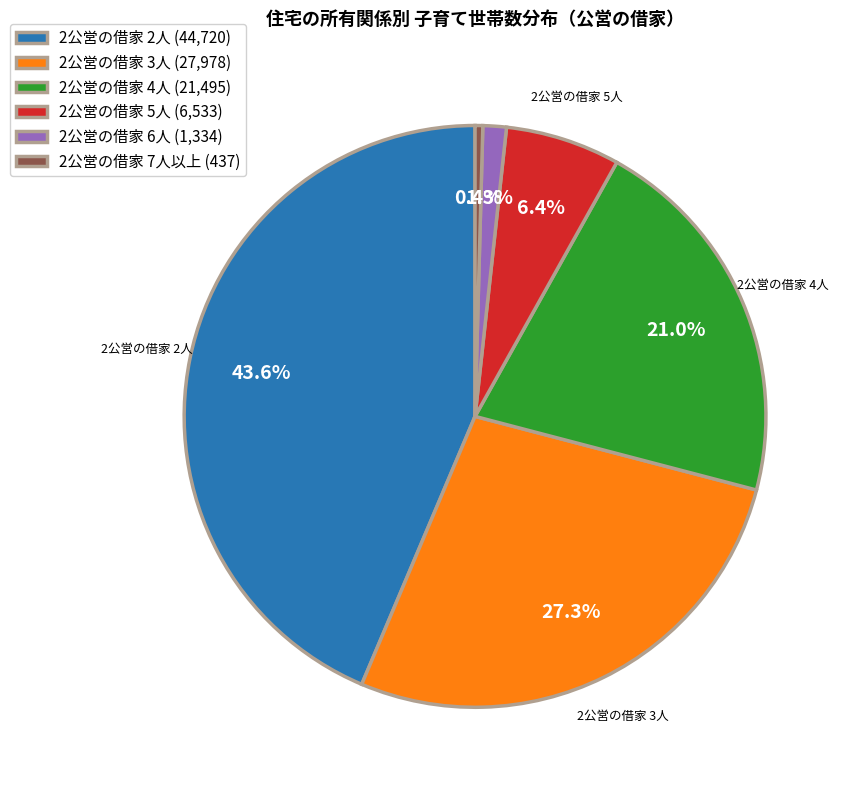

Does 2公営の借家 2人 account for over 50% of the chart?

No